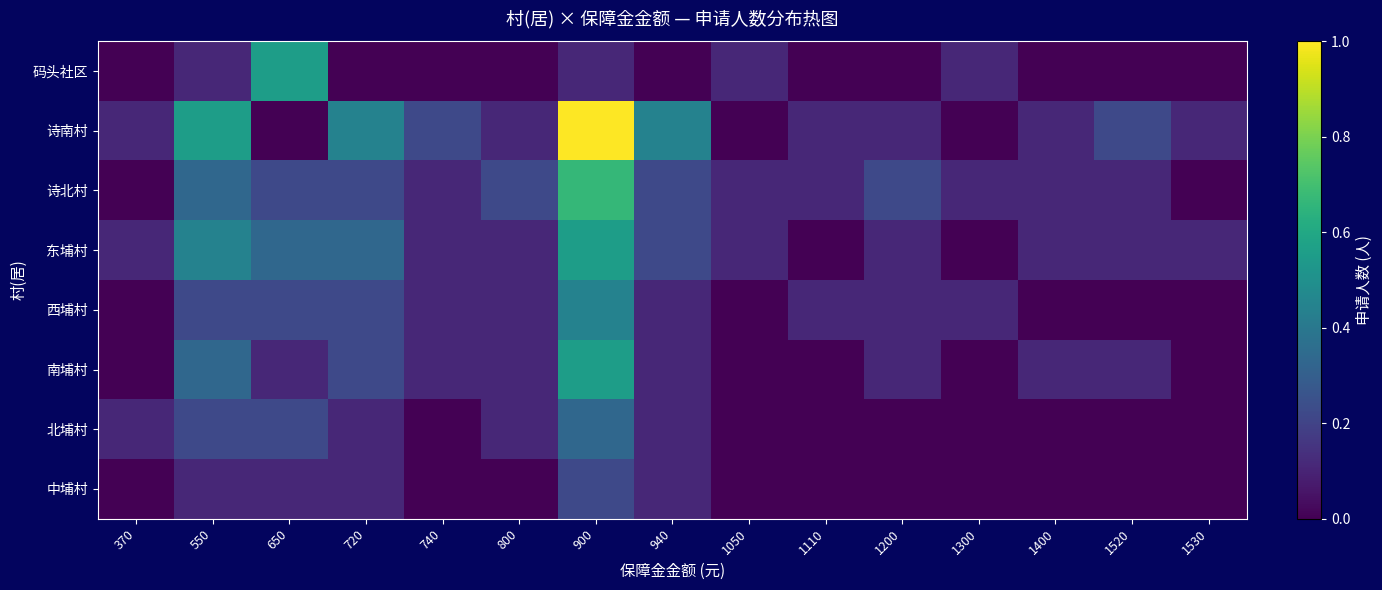

Reading left to right, extract all data points from this chart.

码头社区: 370=0.0	550=0.1	650=0.6	720=0.0	740=0.0	800=0.0	900=0.1	940=0.0	1050=0.1	1110=0.0	1200=0.0	1300=0.1	1400=0.0	1520=0.0	1530=0.0
诗南村: 370=0.1	550=0.6	650=0.0	720=0.4	740=0.2	800=0.1	900=1.0	940=0.4	1050=0.0	1110=0.1	1200=0.1	1300=0.0	1400=0.1	1520=0.2	1530=0.1
诗北村: 370=0.0	550=0.3	650=0.2	720=0.2	740=0.1	800=0.2	900=0.7	940=0.2	1050=0.1	1110=0.1	1200=0.2	1300=0.1	1400=0.1	1520=0.1	1530=0.0
东埔村: 370=0.1	550=0.4	650=0.3	720=0.3	740=0.1	800=0.1	900=0.6	940=0.2	1050=0.1	1110=0.0	1200=0.1	1300=0.0	1400=0.1	1520=0.1	1530=0.1
西埔村: 370=0.0	550=0.2	650=0.2	720=0.2	740=0.1	800=0.1	900=0.4	940=0.1	1050=0.0	1110=0.1	1200=0.1	1300=0.1	1400=0.0	1520=0.0	1530=0.0
南埔村: 370=0.0	550=0.3	650=0.1	720=0.2	740=0.1	800=0.1	900=0.6	940=0.1	1050=0.0	1110=0.0	1200=0.1	1300=0.0	1400=0.1	1520=0.1	1530=0.0
北埔村: 370=0.1	550=0.2	650=0.2	720=0.1	740=0.0	800=0.1	900=0.3	940=0.1	1050=0.0	1110=0.0	1200=0.0	1300=0.0	1400=0.0	1520=0.0	1530=0.0
中埔村: 370=0.0	550=0.1	650=0.1	720=0.1	740=0.0	800=0.0	900=0.2	940=0.1	1050=0.0	1110=0.0	1200=0.0	1300=0.0	1400=0.0	1520=0.0	1530=0.0